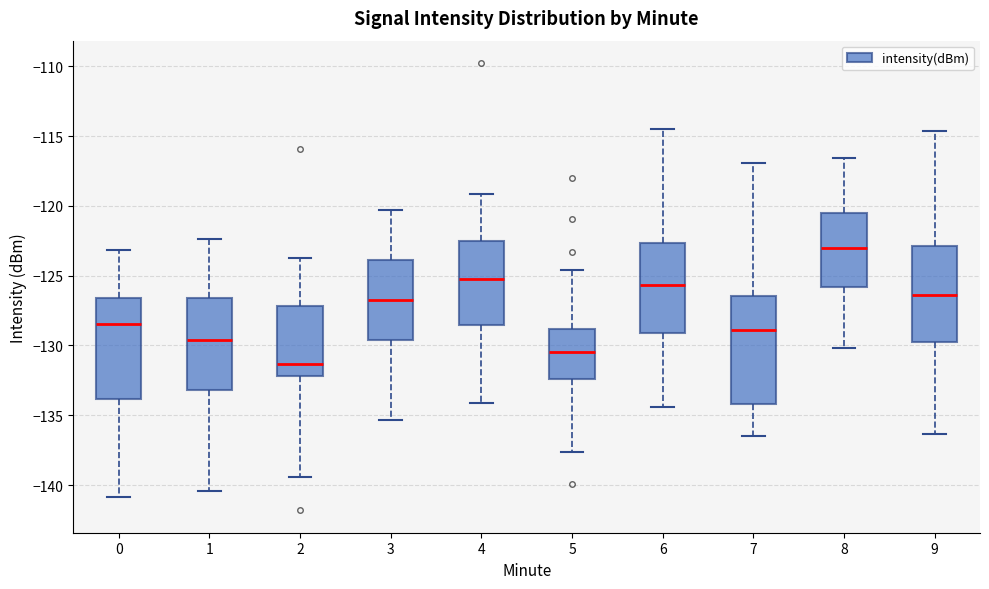

Reading left to right, transcribe this box plot: for each box, give where its median line is, the range the box spans, and where its two whiskers end, as read against the y-axis. The values are not printed on the chart, so give them approximately, as read against the axis.

0: median -128.5, box -134.0 to -126.5, whiskers -141.0 to -123.0
1: median -129.5, box -133.0 to -126.5, whiskers -140.5 to -122.5
2: median -131.5, box -132.0 to -127.0, whiskers -139.5 to -123.5
3: median -127.0, box -129.5 to -124.0, whiskers -135.5 to -120.5
4: median -125.0, box -128.5 to -122.5, whiskers -134.0 to -119.0
5: median -130.5, box -132.5 to -129.0, whiskers -137.5 to -124.5
6: median -125.5, box -129.0 to -122.5, whiskers -134.5 to -114.5
7: median -129.0, box -134.0 to -126.5, whiskers -136.5 to -117.0
8: median -123.0, box -126.0 to -120.5, whiskers -130.0 to -116.5
9: median -126.5, box -129.5 to -123.0, whiskers -136.5 to -114.5